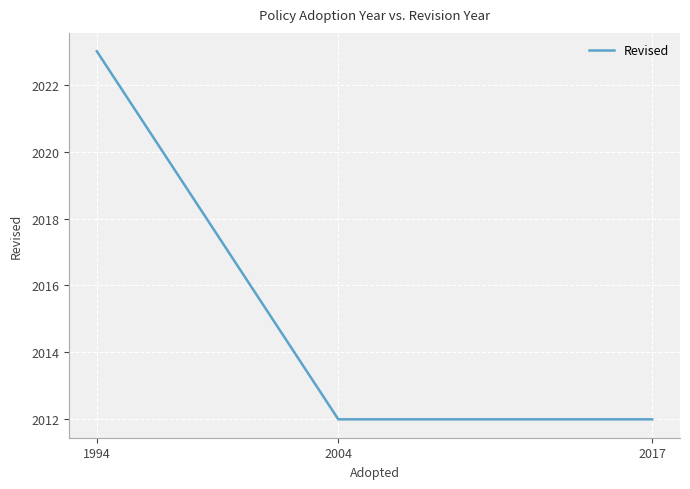

The value at 2017 is 2735. True or false?

False